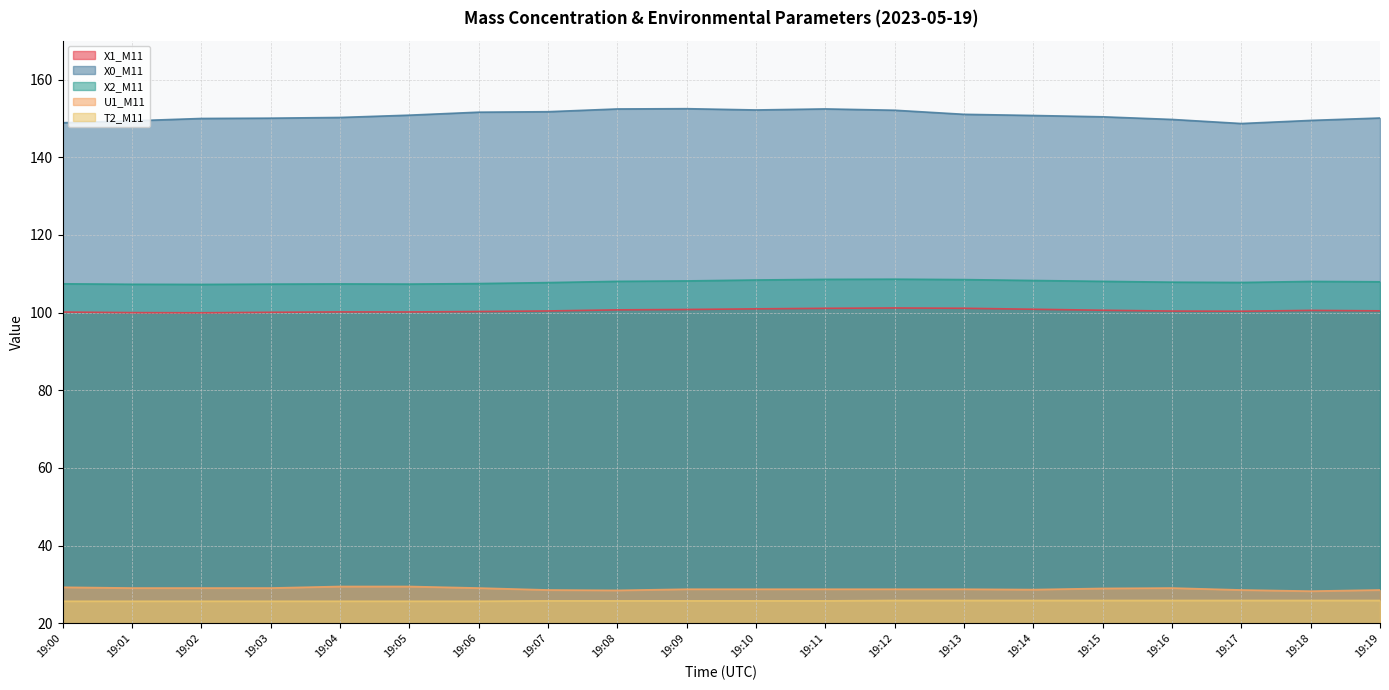

What is the difference between the second highest and minimum values in the T2_M11 series?

0.2